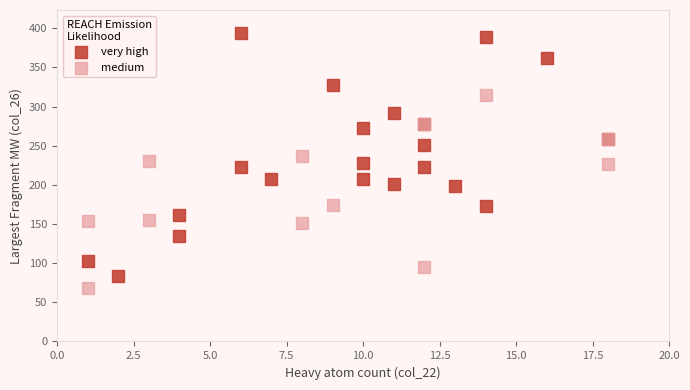

What are all the series names shown in the legend?

very high, medium